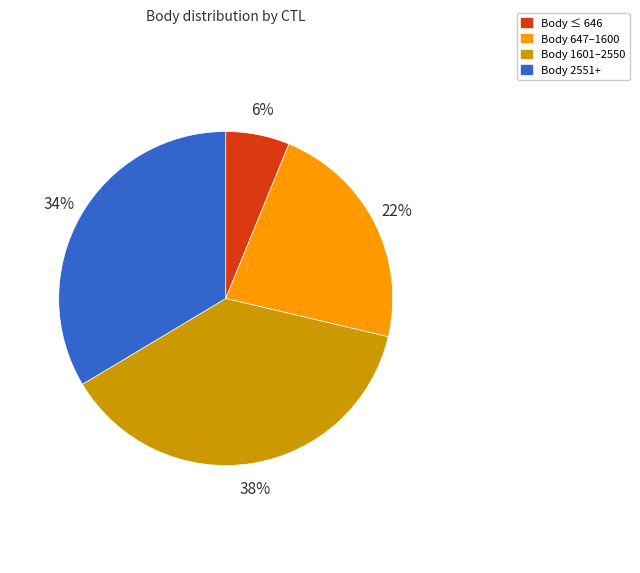

Does any single category account for the majority?

No